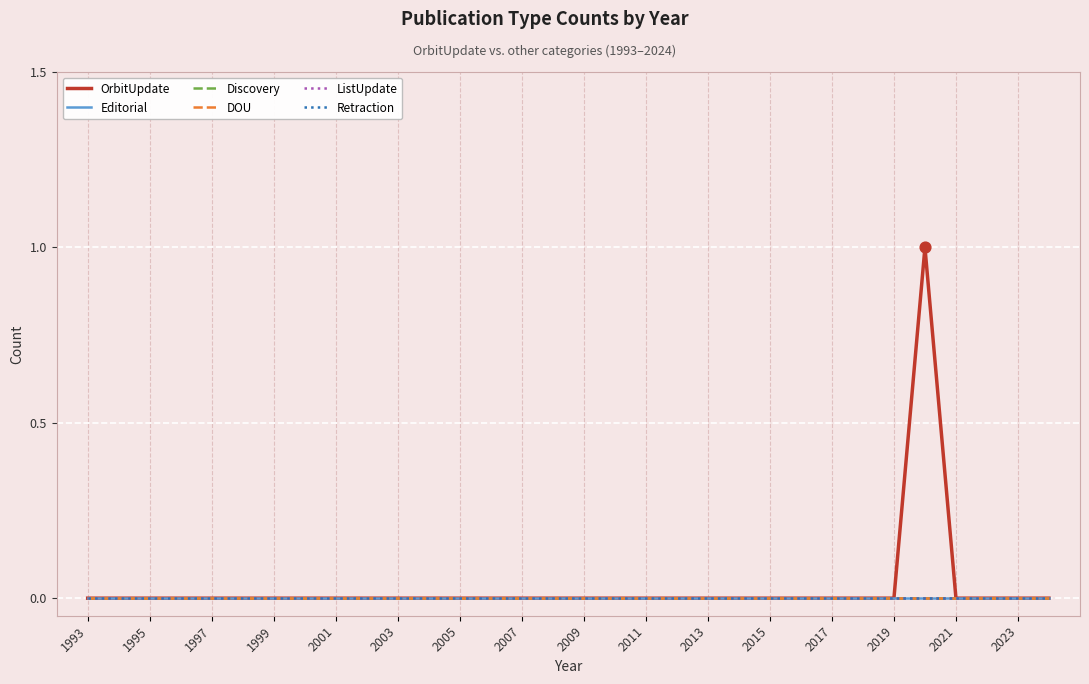

Does the chart have visible grid lines?

Yes